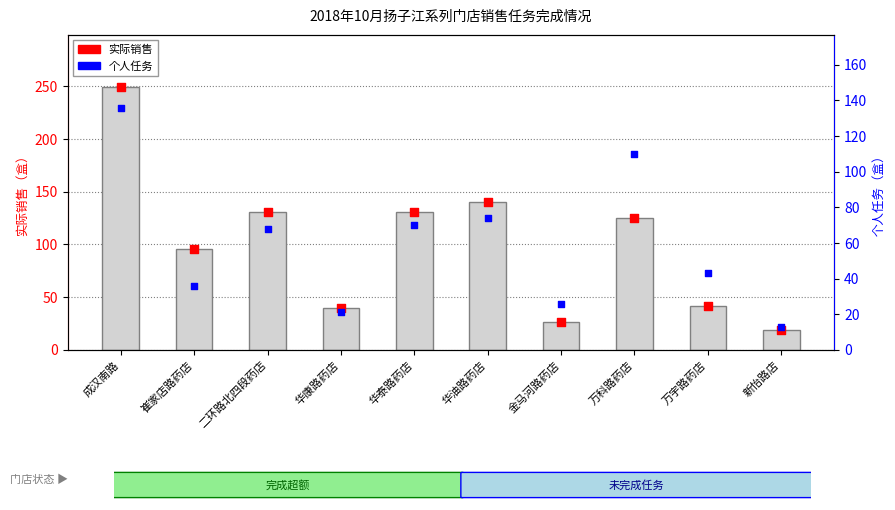

At how many categories does at least one series exceed 169?

1